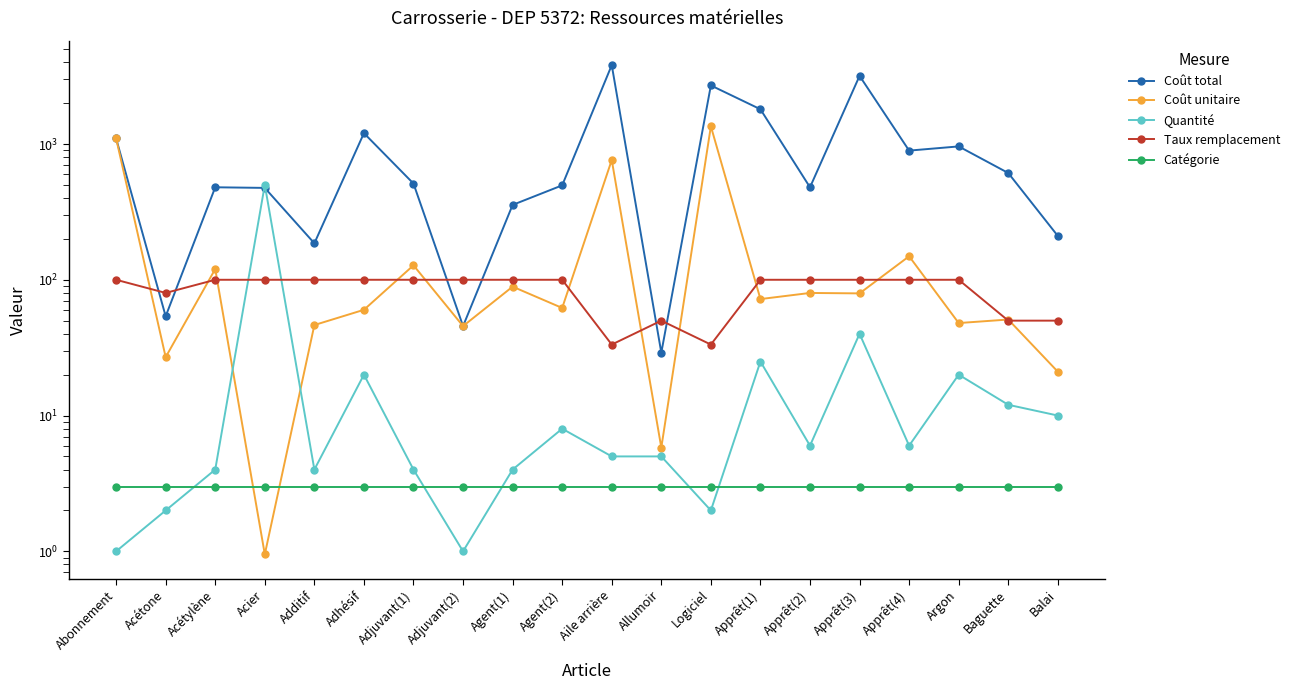

Does the chart have visible grid lines?

No